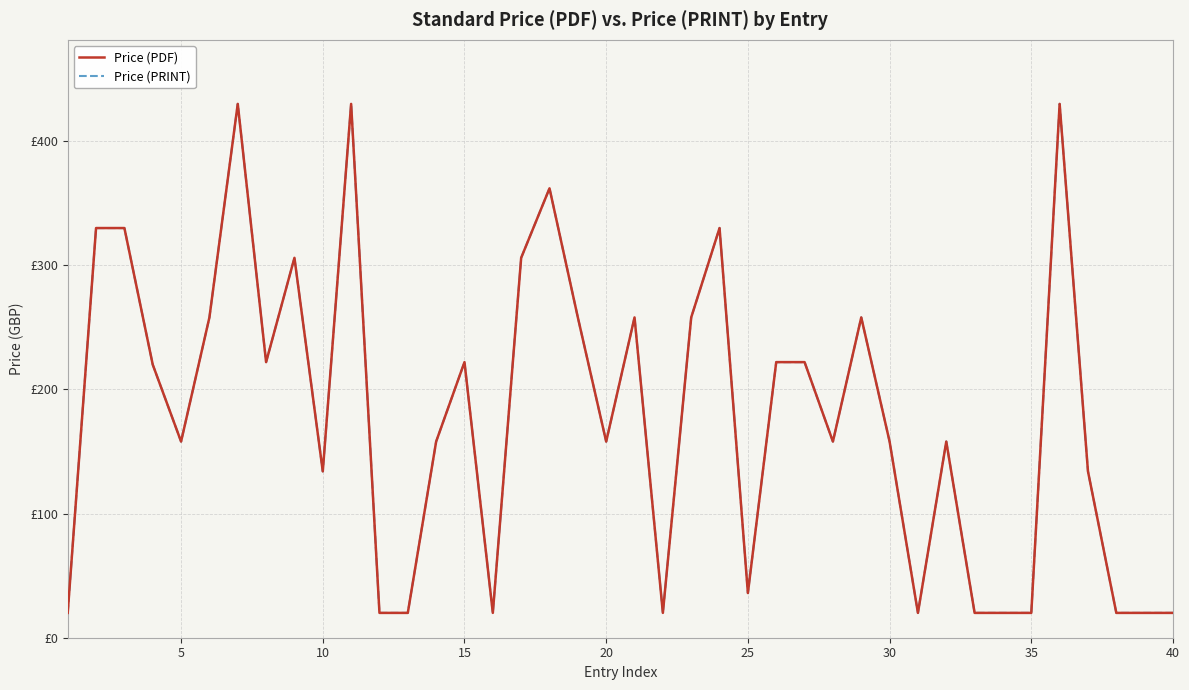

Does the chart have visible grid lines?

Yes